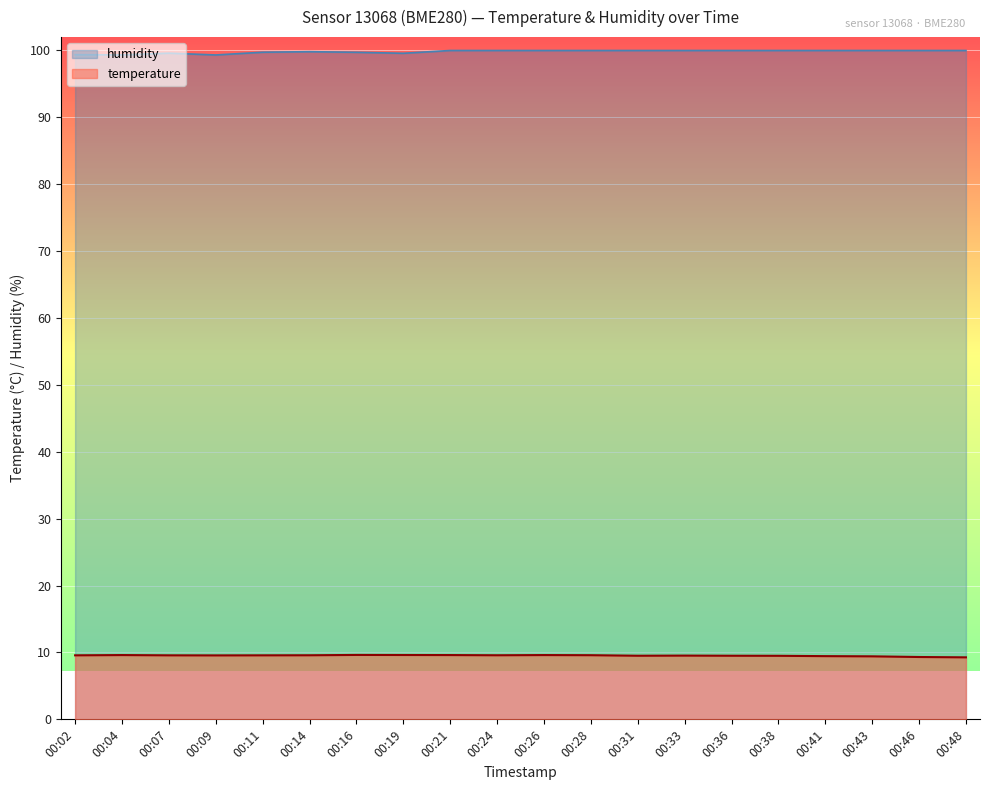

Which series has the largest range (max minus min)?

humidity